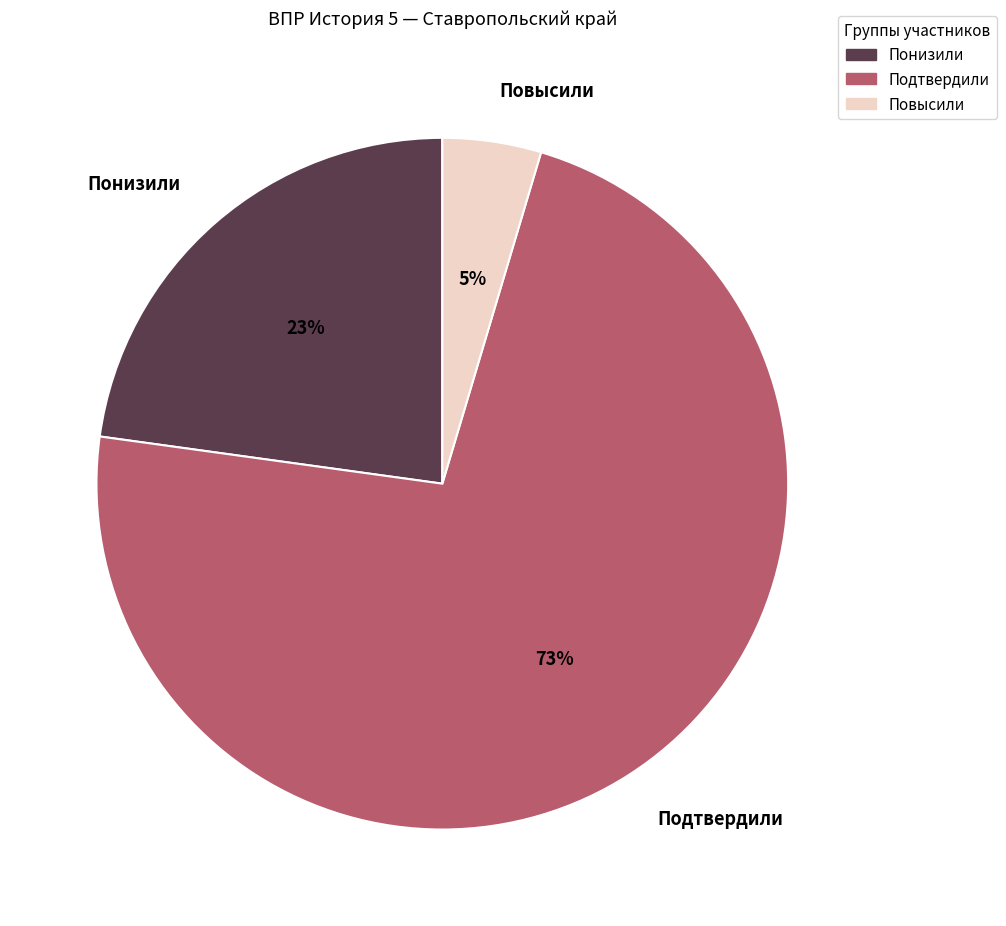

How many slices are in this pie chart?

3